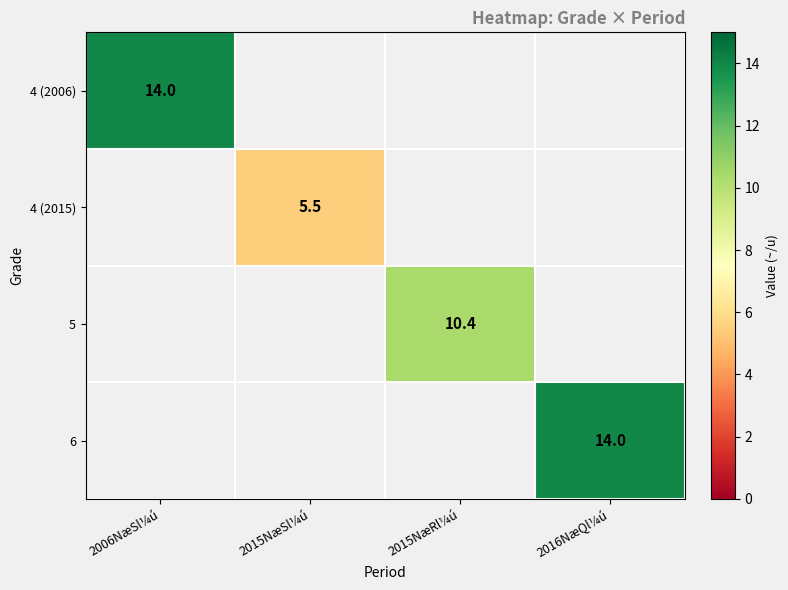

Which category has the lowest value in the 4 (2006) series?

2006NæSl¼ú